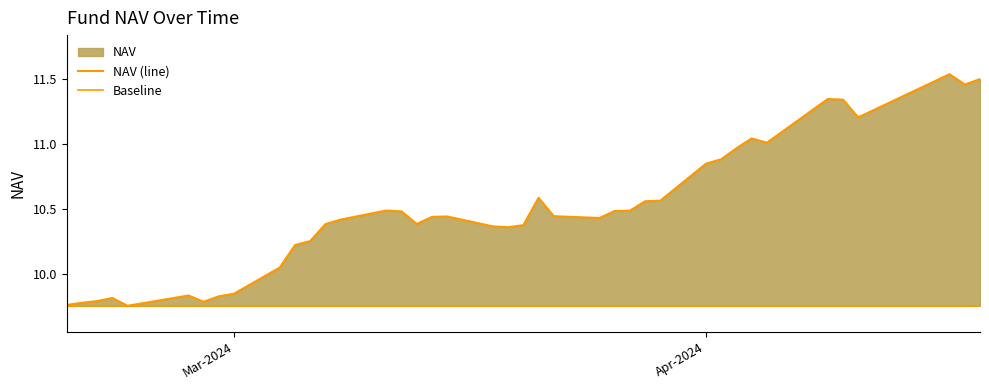

True or false: Baseline has more than 2 interior local peaks.

False